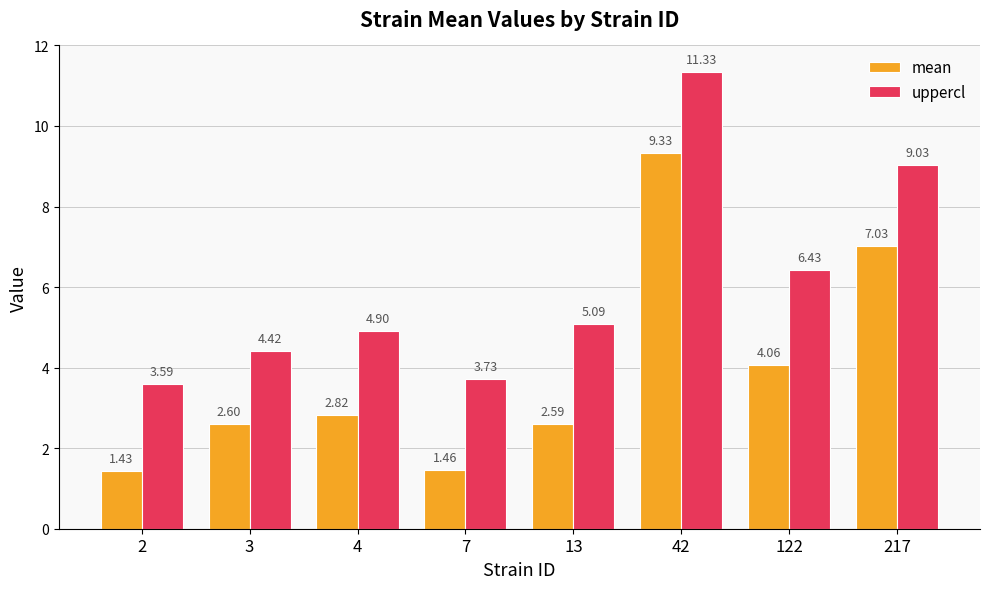

True or false: uppercl has a value of 5.1 at 13.

True